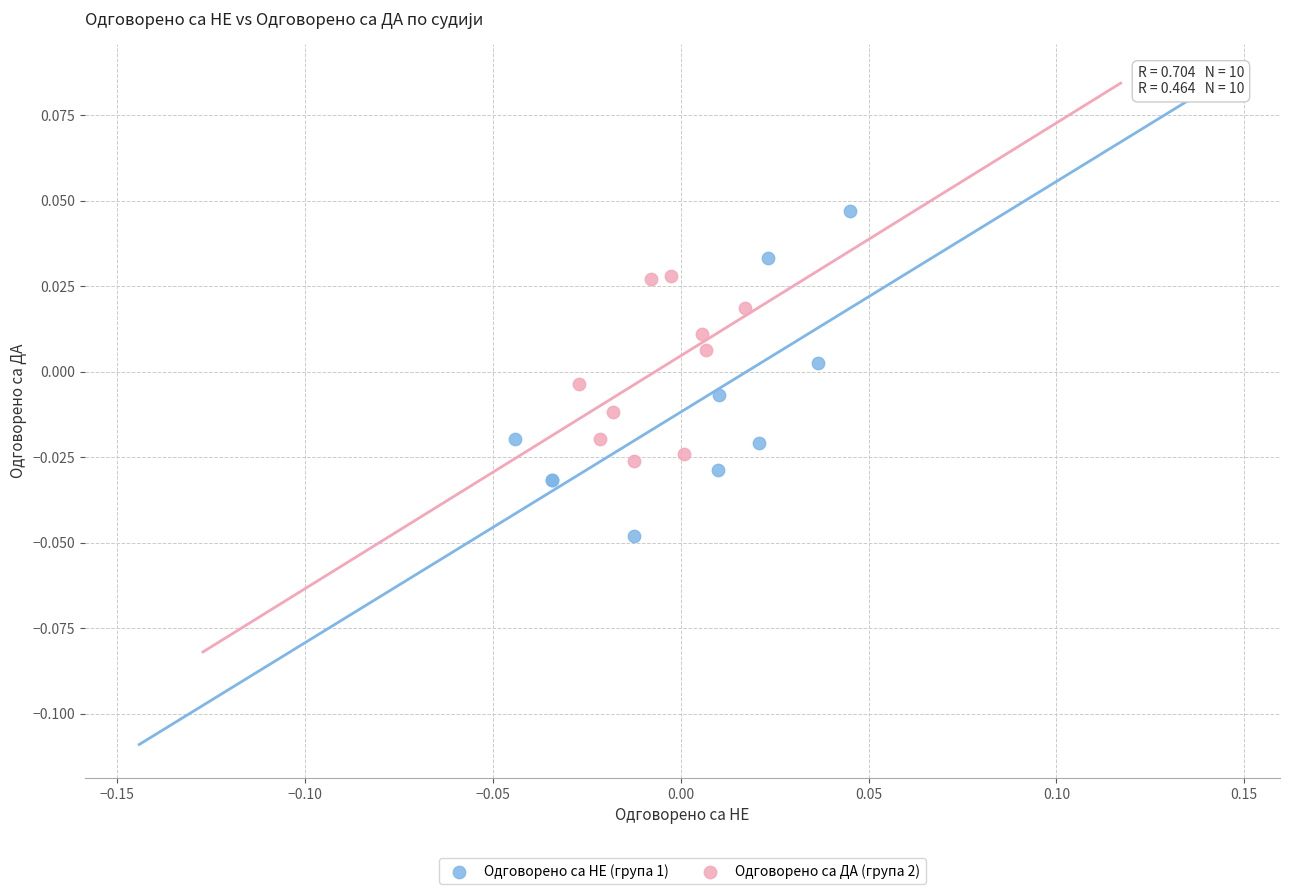

Which series contains the lowest Y value?

Одговорено са НЕ (група 1)